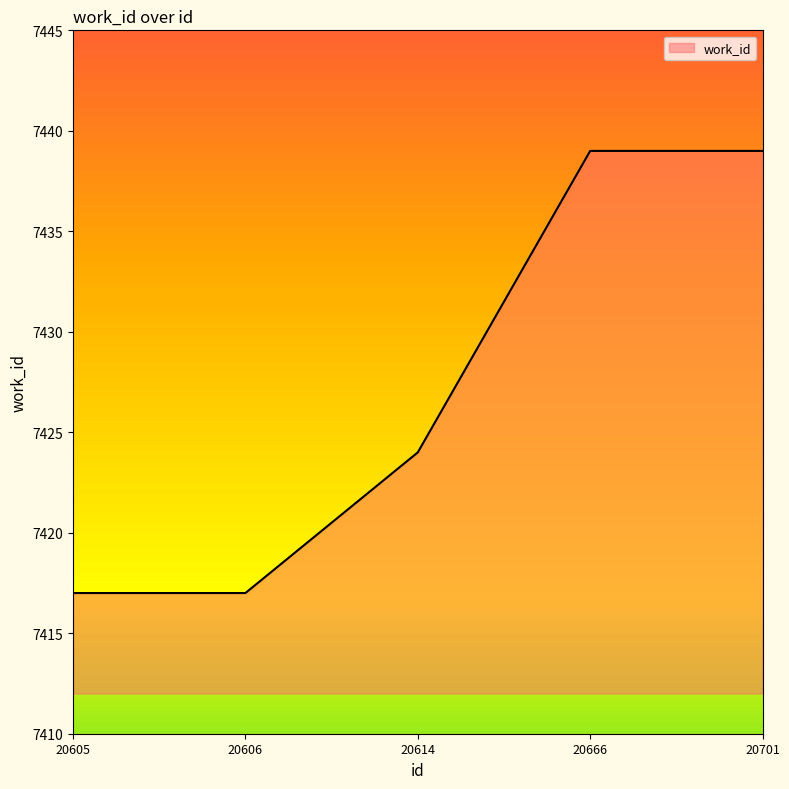

What is the change in value from 20614 to 20666?

+15